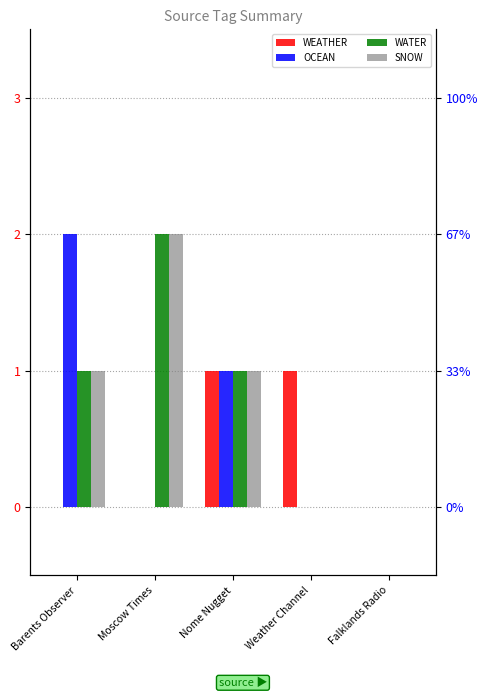

Does the chart contain stacked bars?

No